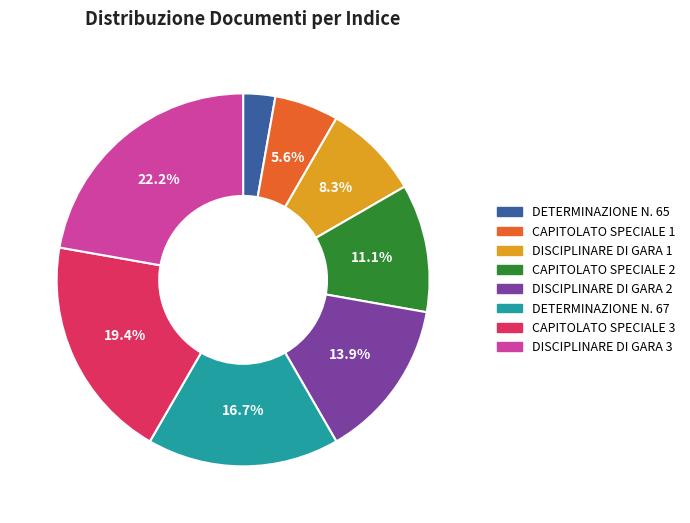

To the nearest percent, what percentage of the pie is DETERMINAZIONE N. 67?

17%